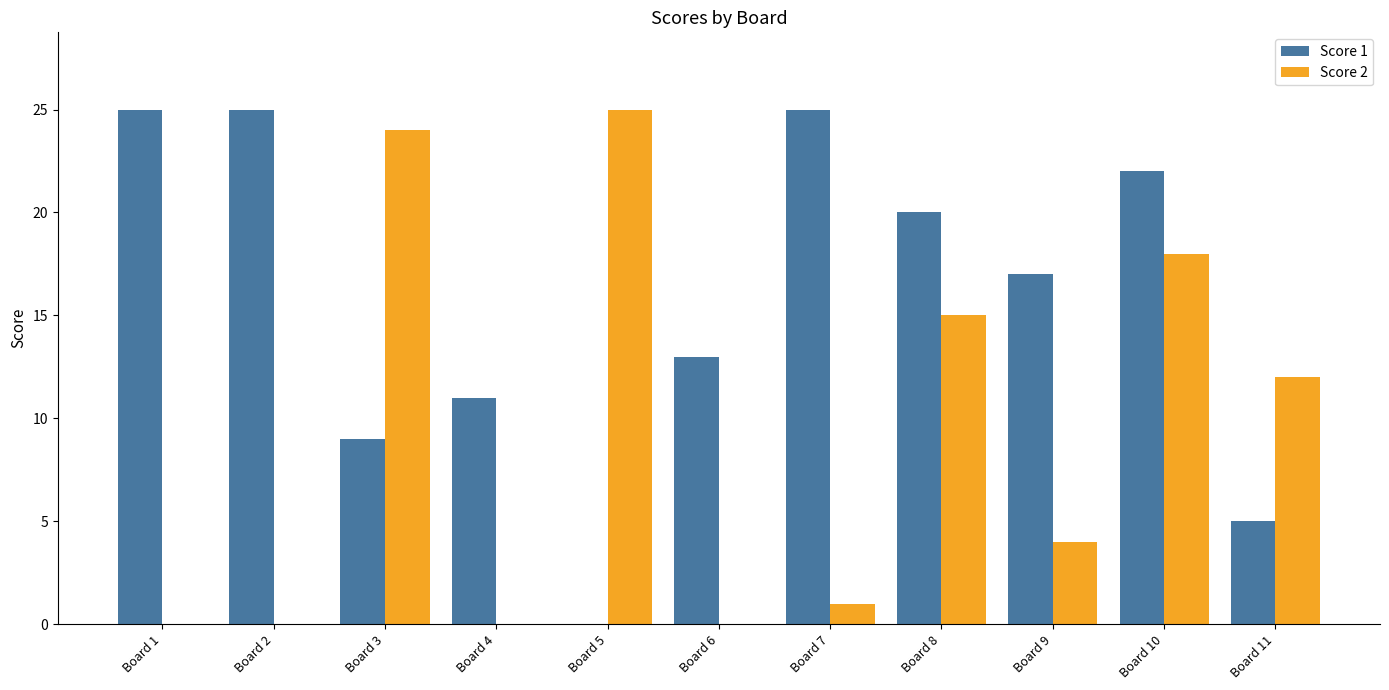

True or false: Score 2 has a value of 2 at Board 7.

False